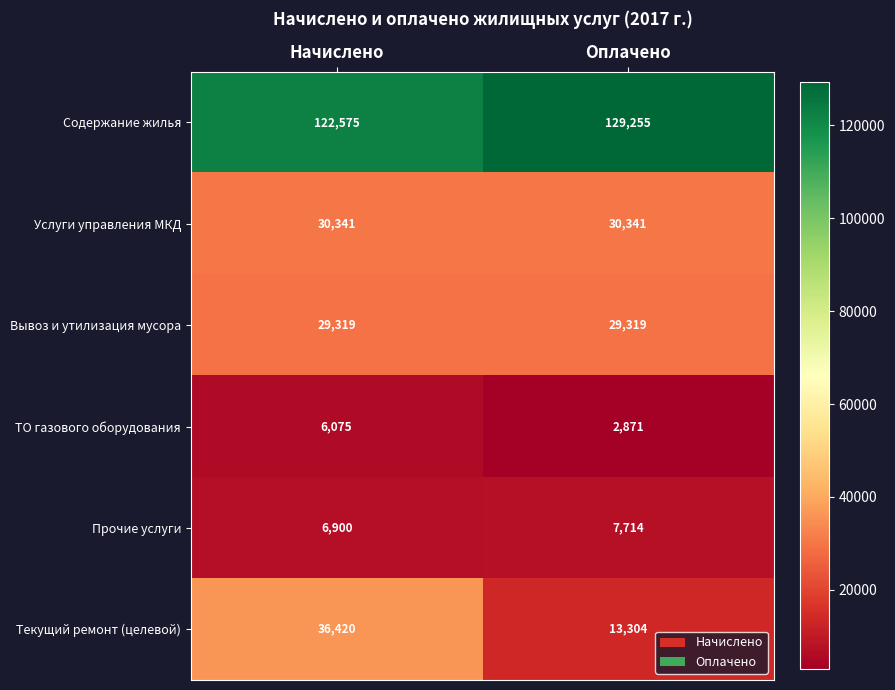

What is the spread (max minus min) of values at Оплачено?

126384